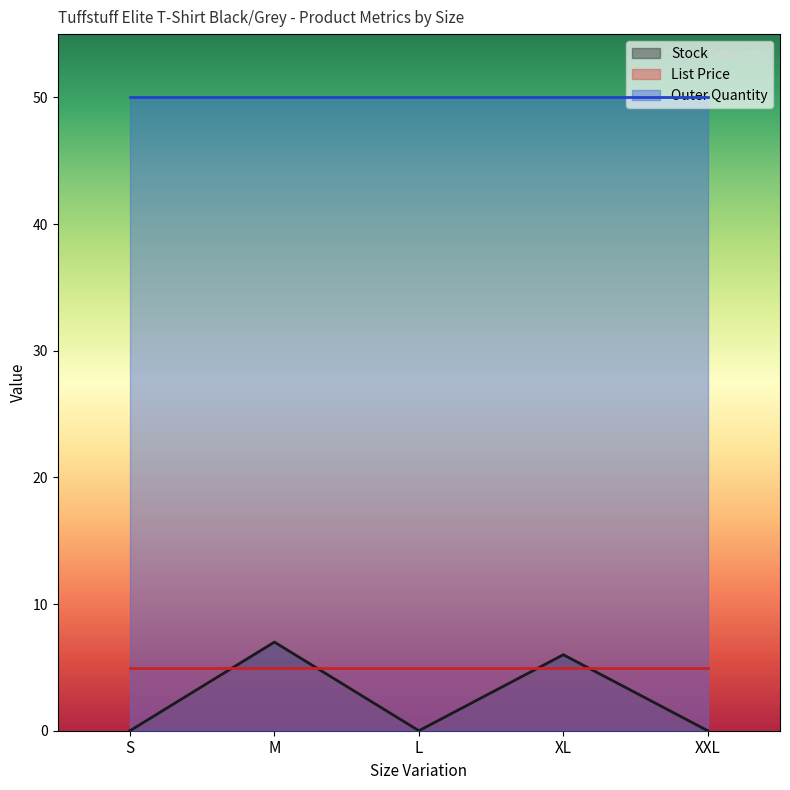

What is the label of the 4th point from the right?

M